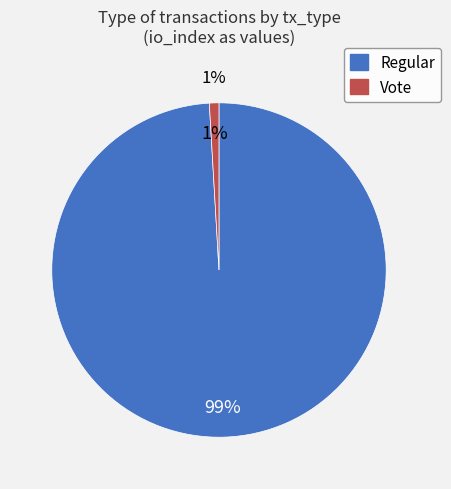

Which category has the smallest portion of the pie?

Vote